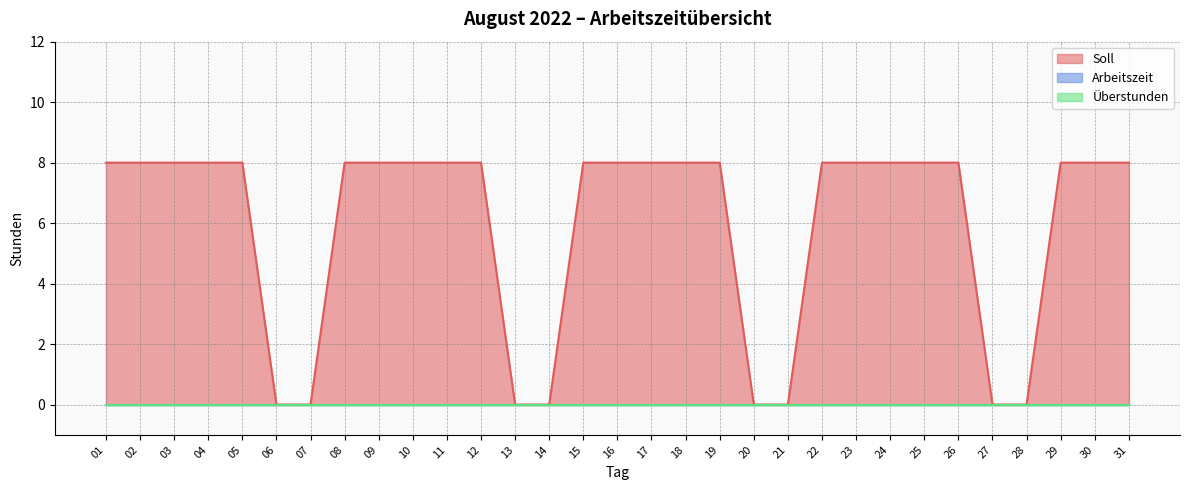

How many distinct data groups are displayed?

3